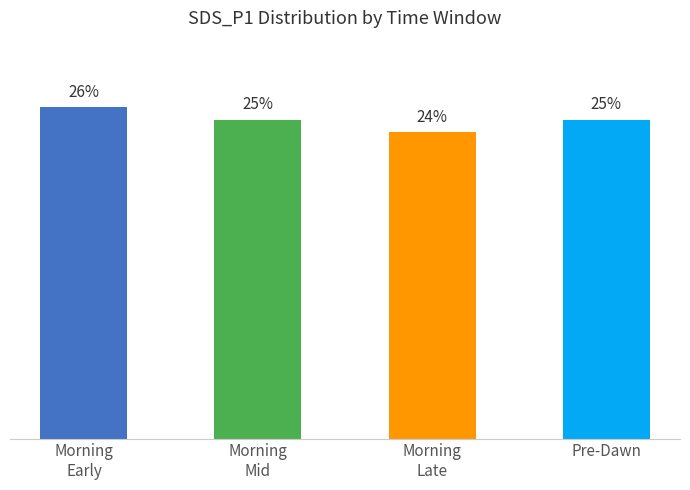

Does the chart contain any negative values?

No